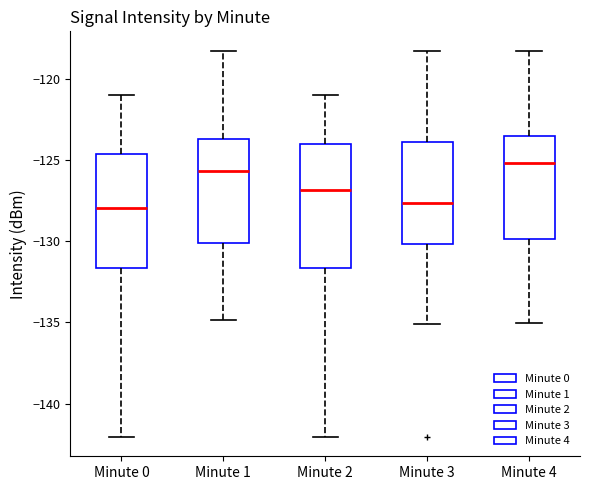

Reading left to right, read every box against the y-axis: the position of its median line, the range the box covers, and the ends of its whiskers. The values are not printed on the chart, so give them approximately, as read against the axis.

Minute 0: median -128.0, box -131.5 to -124.5, whiskers -142.0 to -121.0
Minute 1: median -125.5, box -130.0 to -123.5, whiskers -135.0 to -118.5
Minute 2: median -127.0, box -131.5 to -124.0, whiskers -142.0 to -121.0
Minute 3: median -127.5, box -130.0 to -124.0, whiskers -135.0 to -118.5
Minute 4: median -125.0, box -130.0 to -123.5, whiskers -135.0 to -118.5